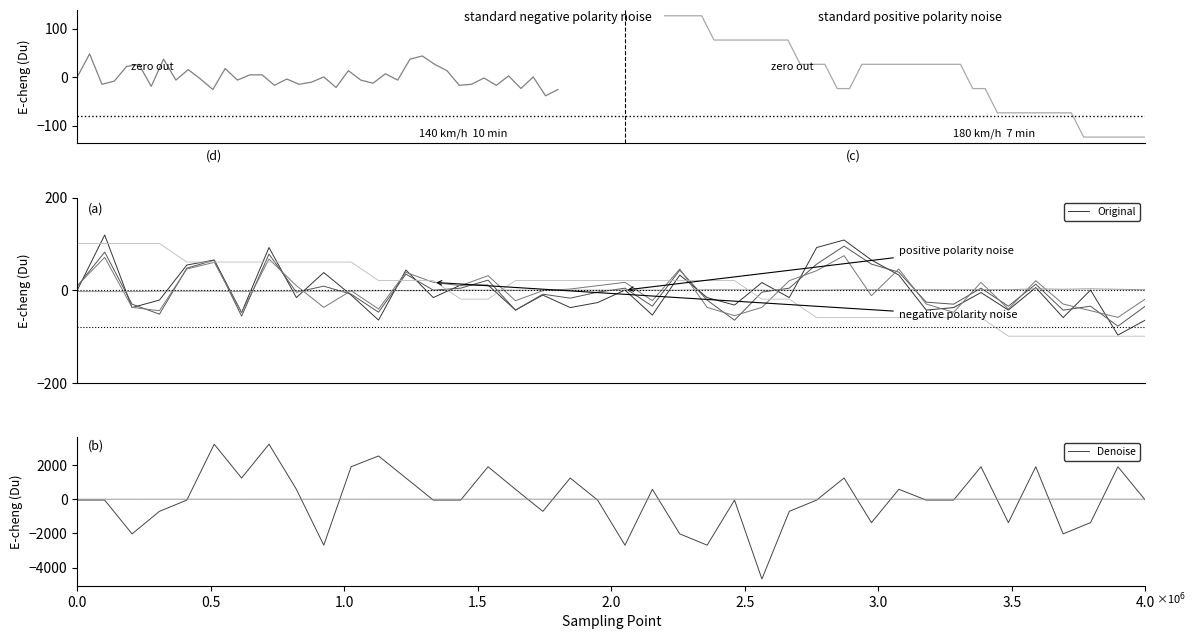

At how many categories does at least one series exceed 1267?

8